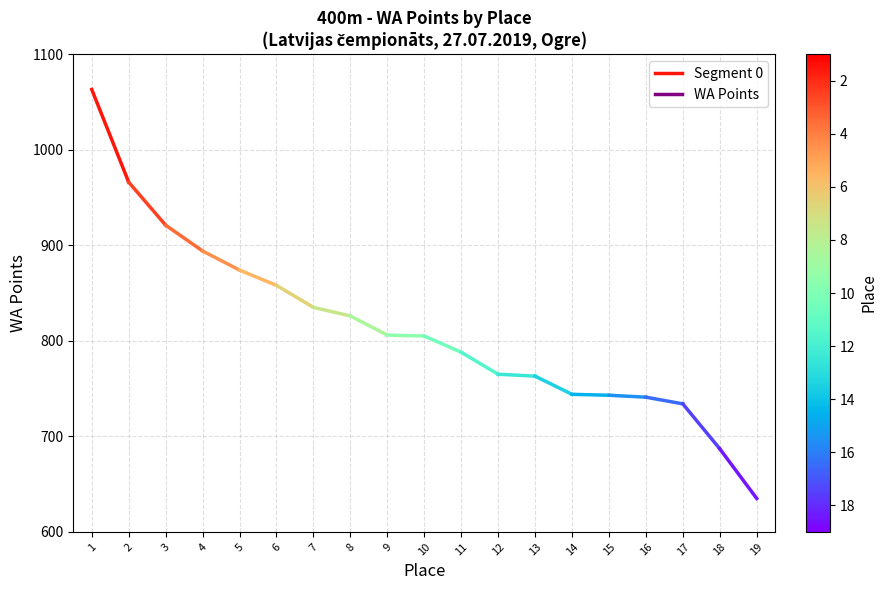

At which category does the chart reach its peak across all series?

1